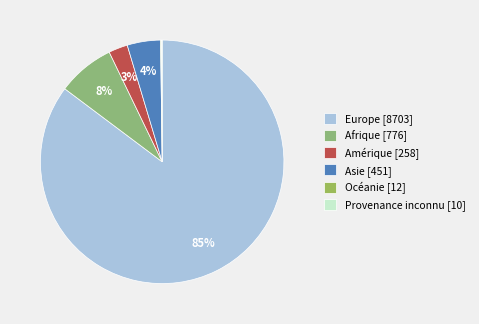

To the nearest percent, what is the difference between the Océanie and Asie slice percentages?

4%